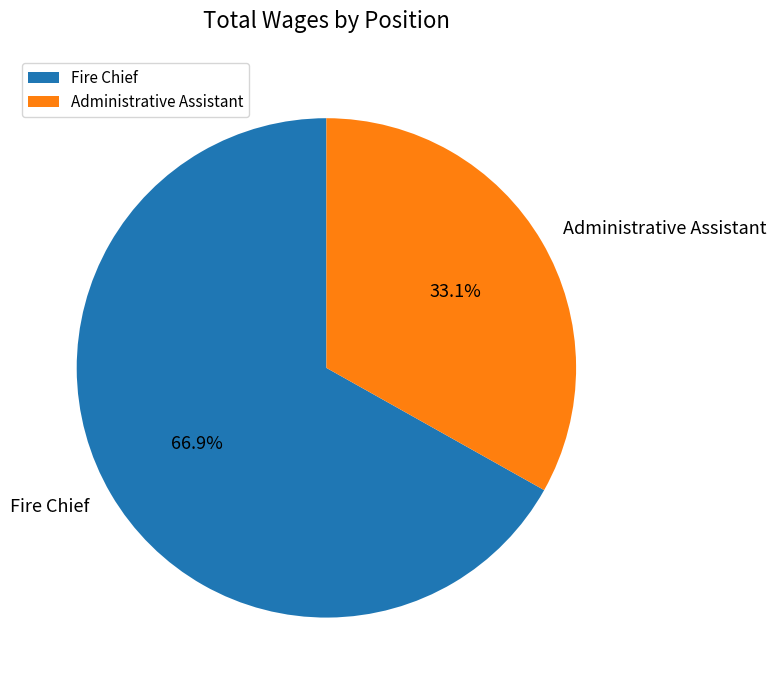

To the nearest percent, what is the difference between the largest and smallest slice percentages?

34%